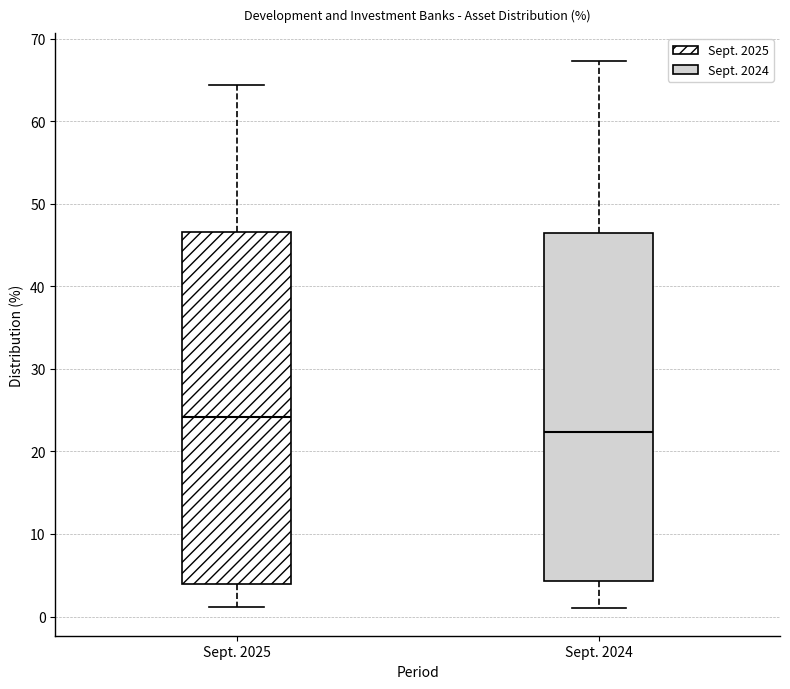

Reading left to right, read every box against the y-axis: the position of its median line, the range the box covers, and the ends of its whiskers. The values are not printed on the chart, so give them approximately, as read against the axis.

Sept. 2025: median 24, box 4 to 47, whiskers 1 to 64
Sept. 2024: median 22, box 4 to 46, whiskers 1 to 67